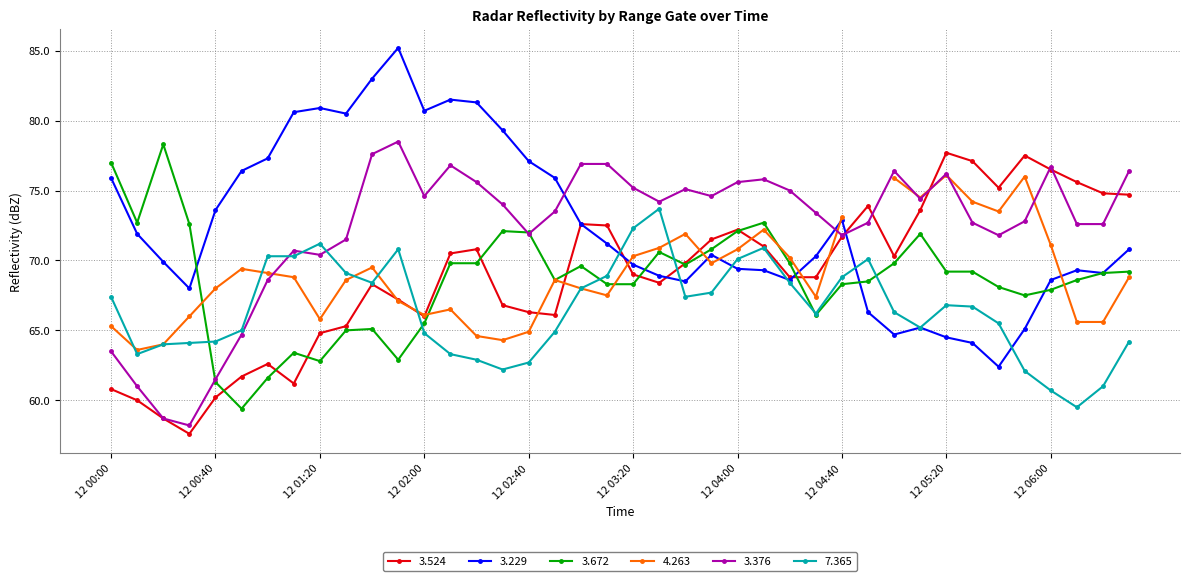

True or false: 3.376 has a value of 25.0 at 2006/09/12 03:50.

False